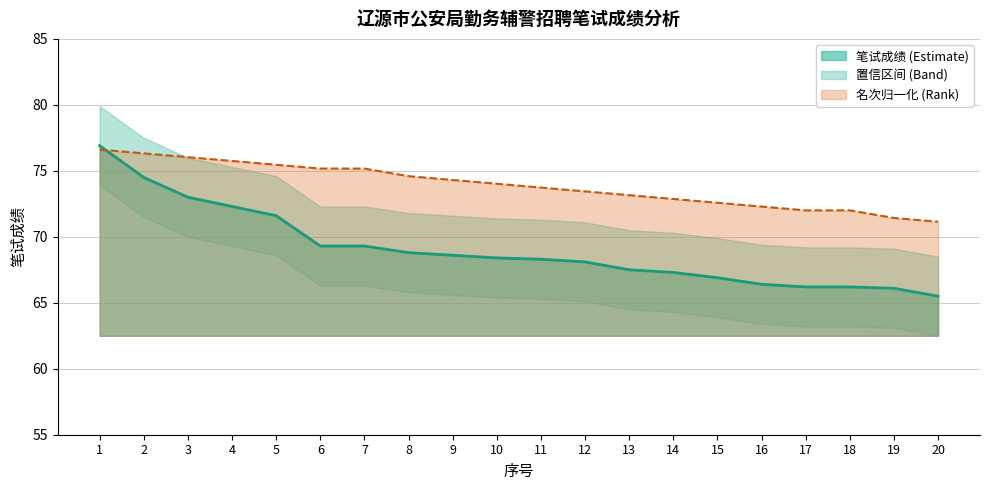

After their last crossing, which series has the higher values: 笔试成绩 or 名次趋势?

名次趋势